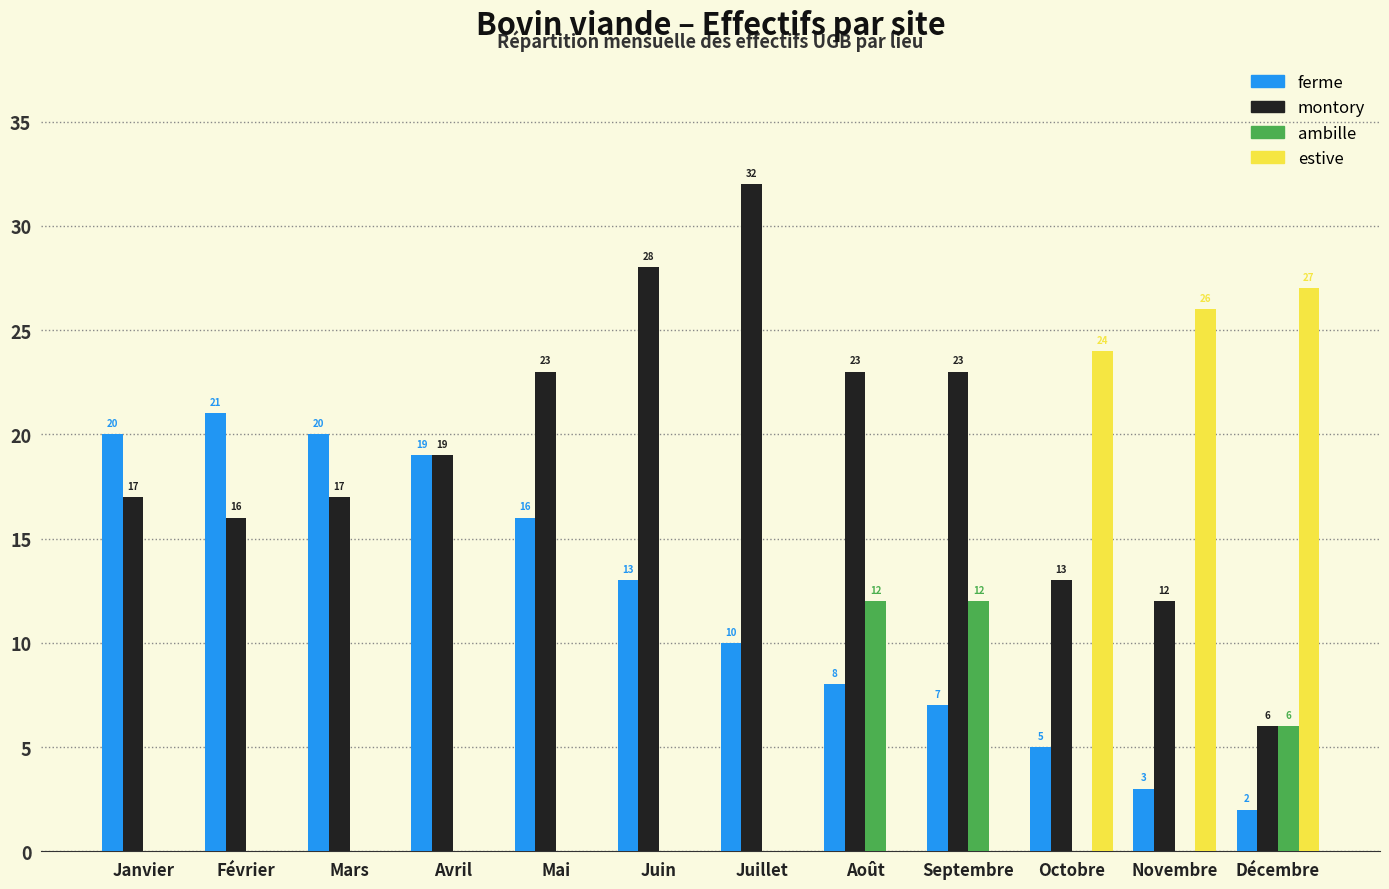

Reading left to right, transcribe all the data shown in this chart.

ferme: 20	21	20	19	16	13	10	8	7	5	3	2
montory: 17	16	17	19	23	28	32	23	23	13	12	6
ambille: 0	0	0	0	0	0	0	12	12	0	0	6
estive: 0	0	0	0	0	0	0	0	0	24	26	27